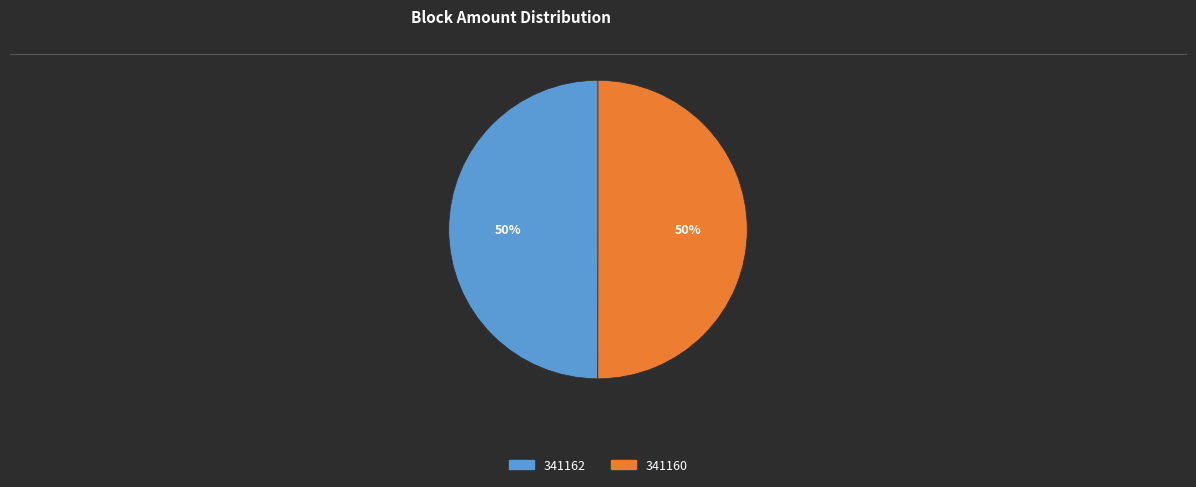

To the nearest percent, what portion does 341160 represent?

50%